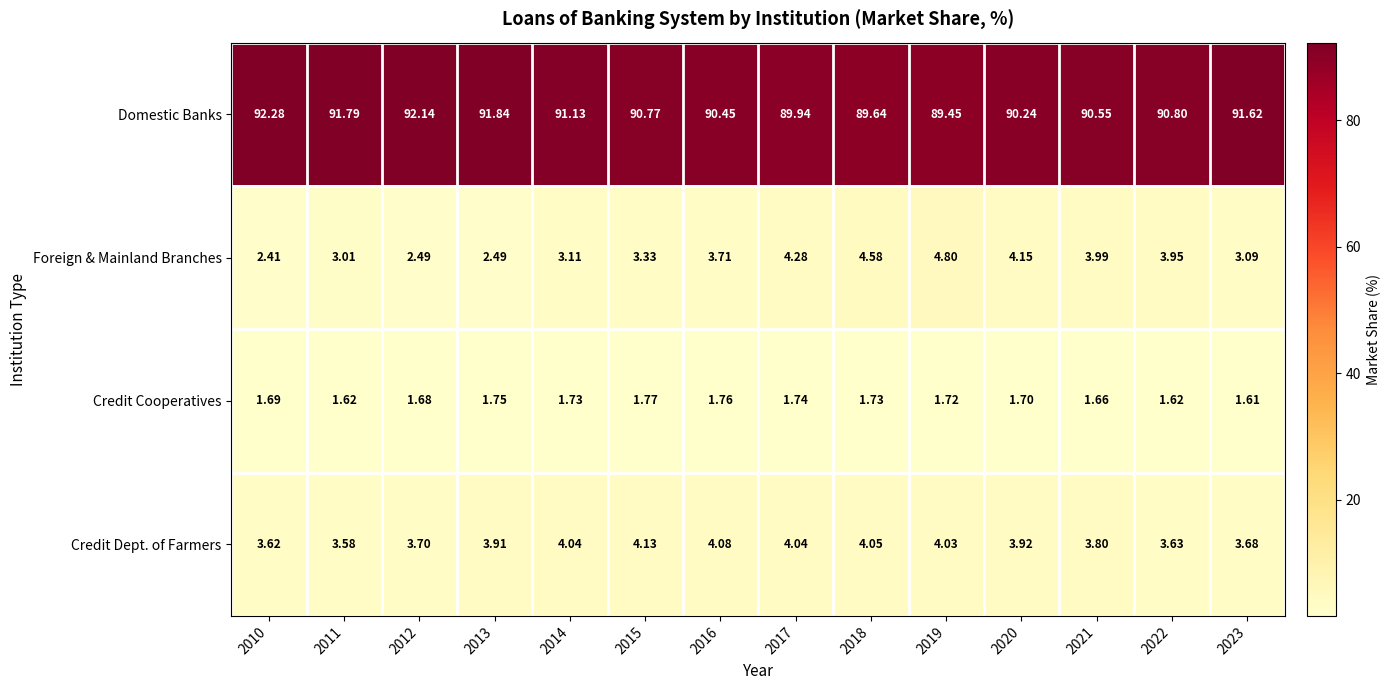

Which label corresponds to the smallest value in the chart?

2023